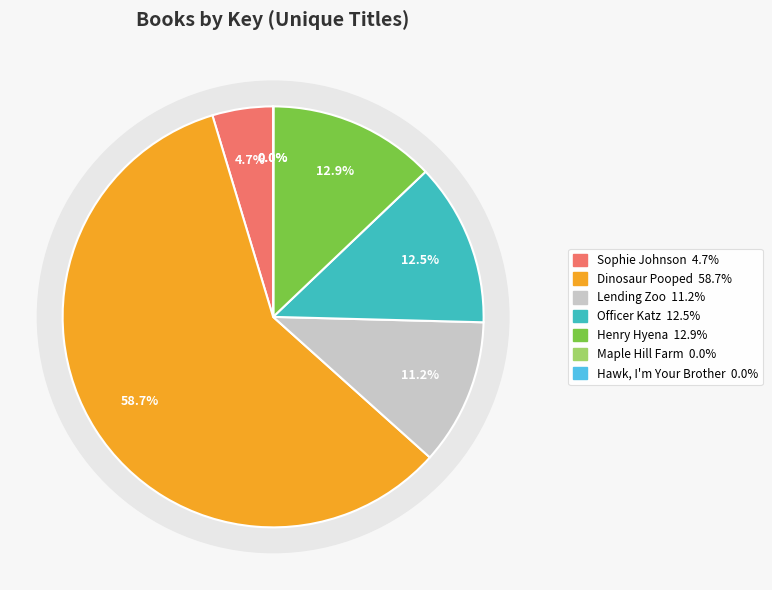

The Sophie Johnson, Unicorn Expert slice represents 14% of the pie. True or false?

False